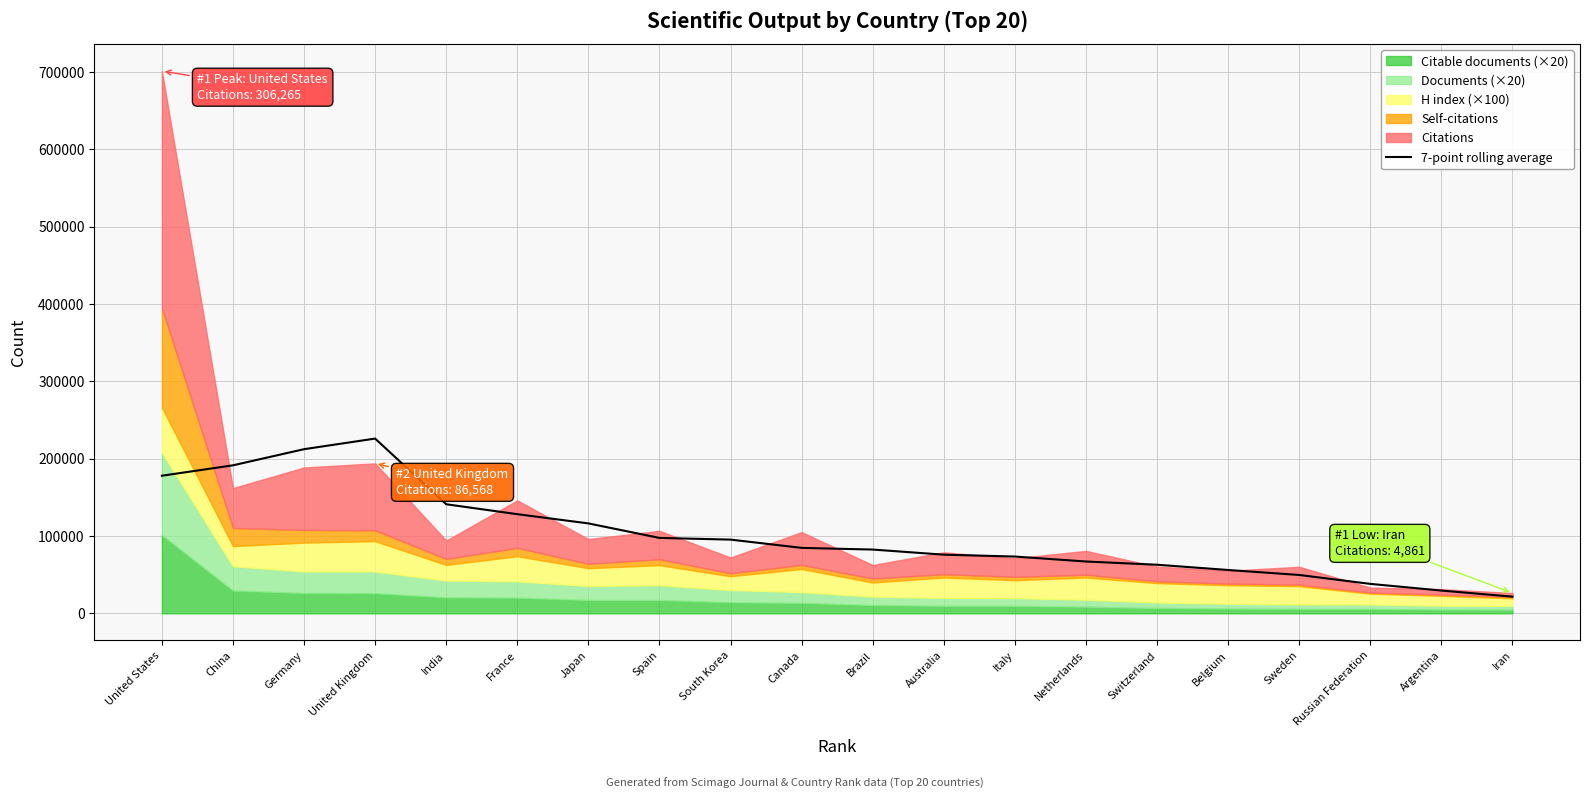

How many data points are less than 84653?

10